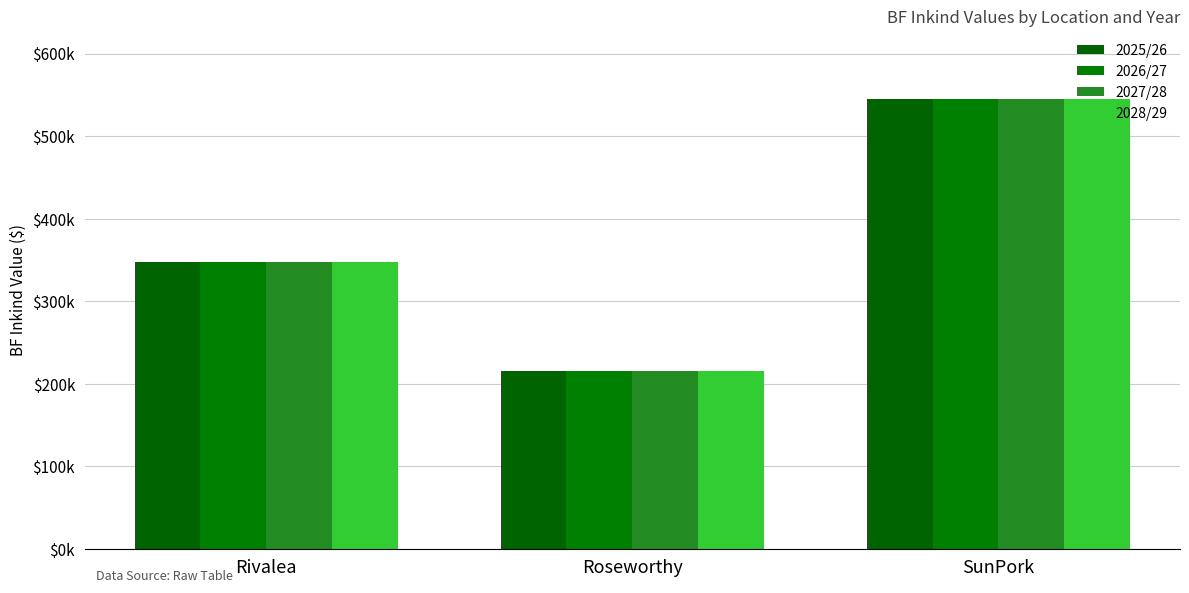

Where is 2027/28 nearest to the value 380268?

Rivalea